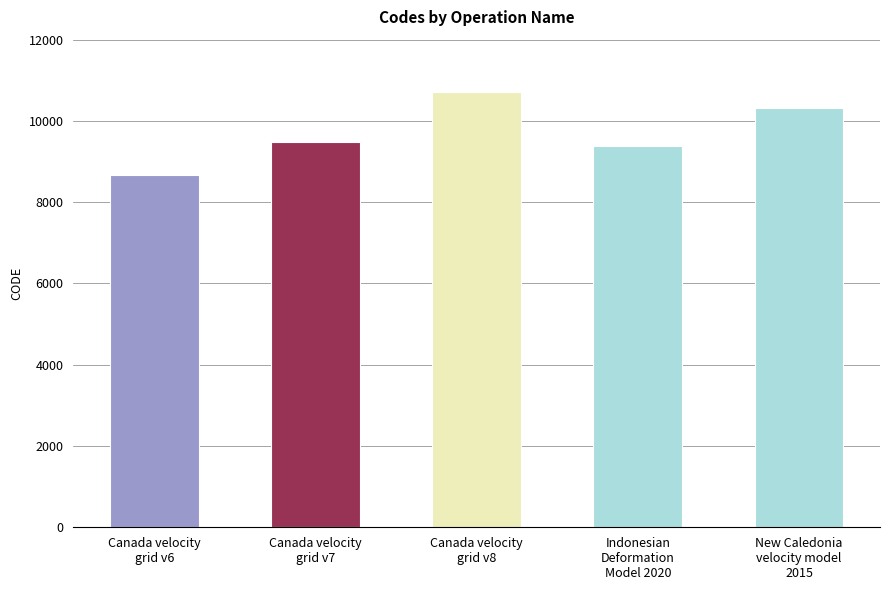

Reading left to right, transcribe all the data shown in this chart.

8676	9483	10707	9375	10323